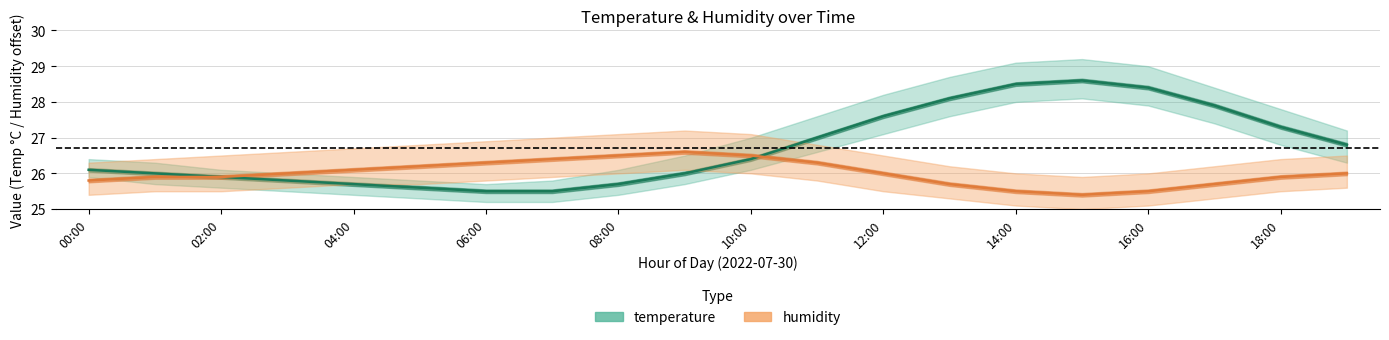

Reading left to right, list all the values displayed in this chart.

temperature: 26.1	26.0	25.9	25.8	25.7	25.6	25.5	25.5	25.7	26.0	26.4	27.0	27.6	28.1	28.5	28.6	28.4	27.9	27.3	26.8
humidity: 25.8	25.9	25.9	26.0	26.1	26.2	26.3	26.4	26.5	26.6	26.5	26.3	26.0	25.7	25.5	25.4	25.5	25.7	25.9	26.0